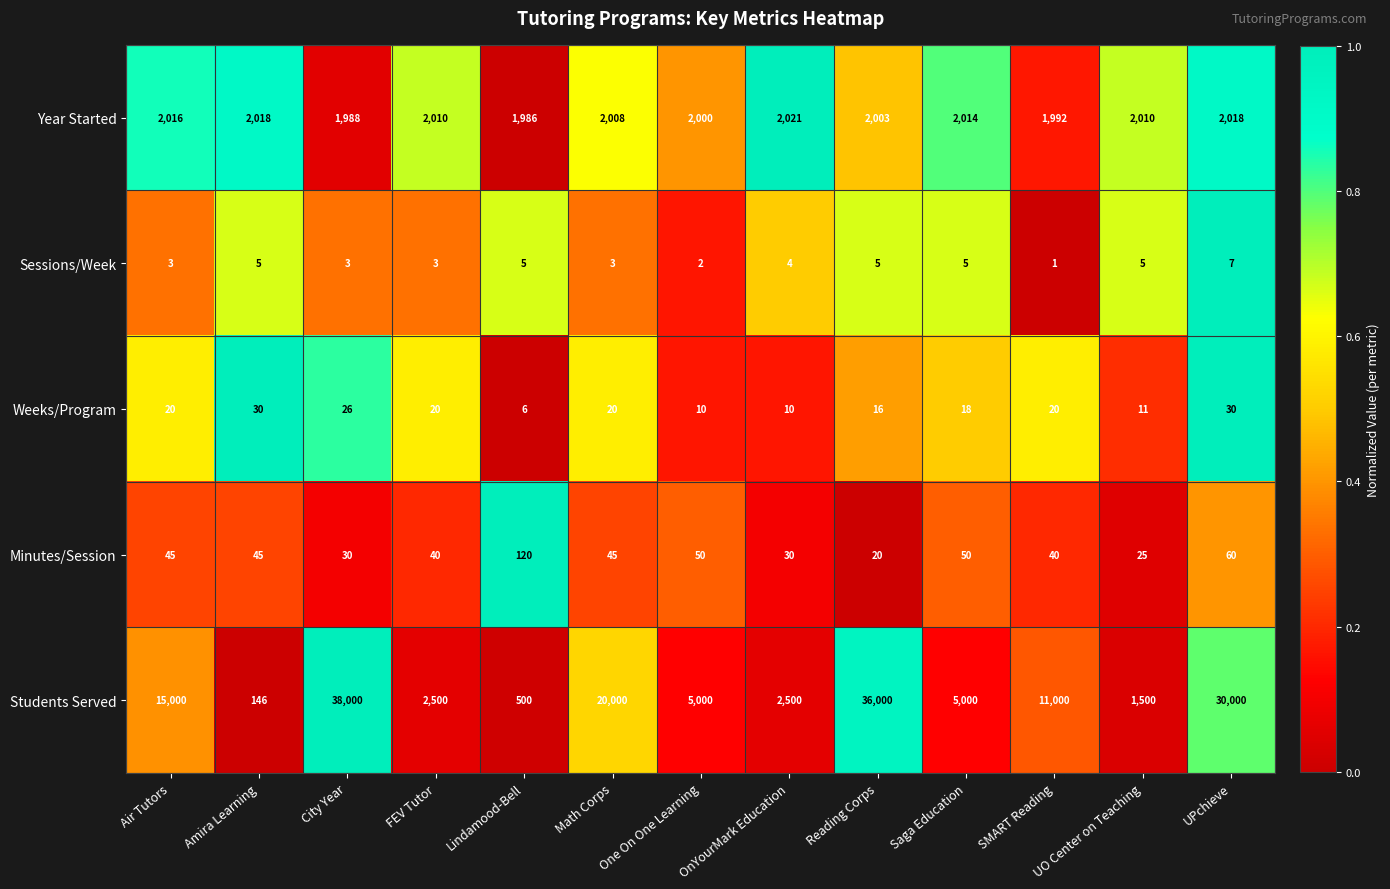

Is it true that Year Started equals 2000 at One On One Learning?

True